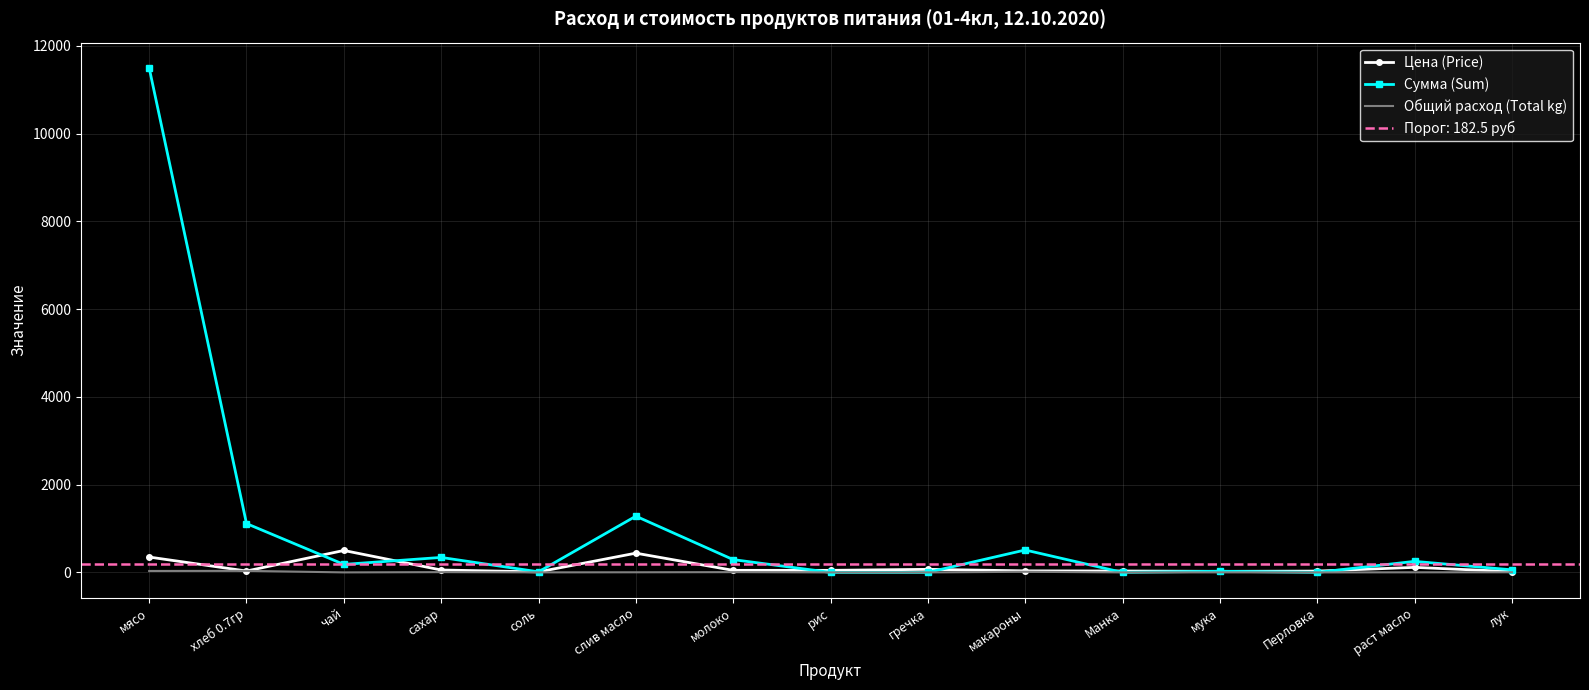

Which series has the largest total across all categories?

Сумма (Sum)